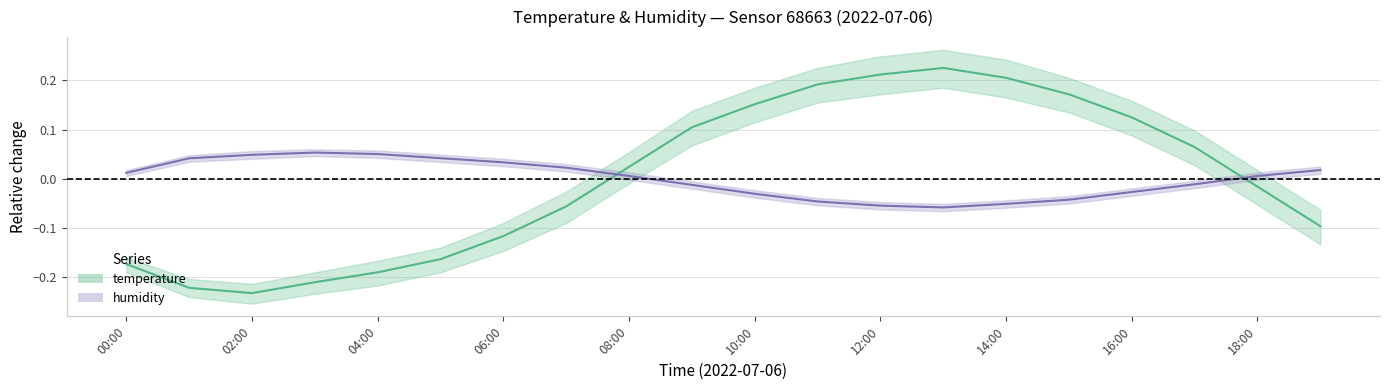

Rank the series by their maximum value, from highest to lowest.

temperature, humidity